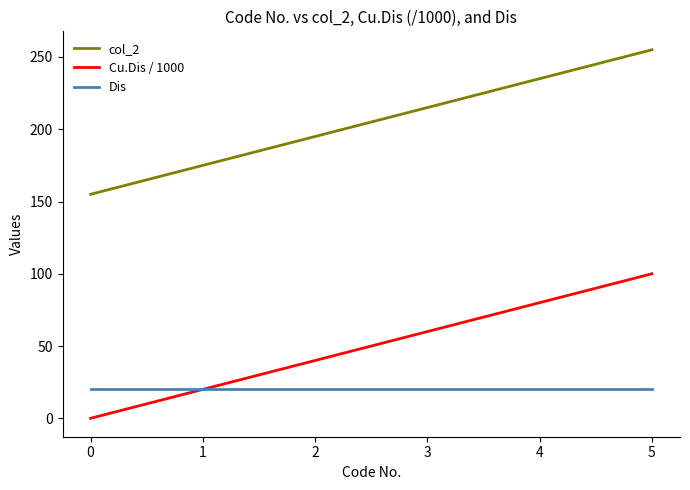

True or false: Cu.Dis / 1000 has a value of 0 at 0.

True